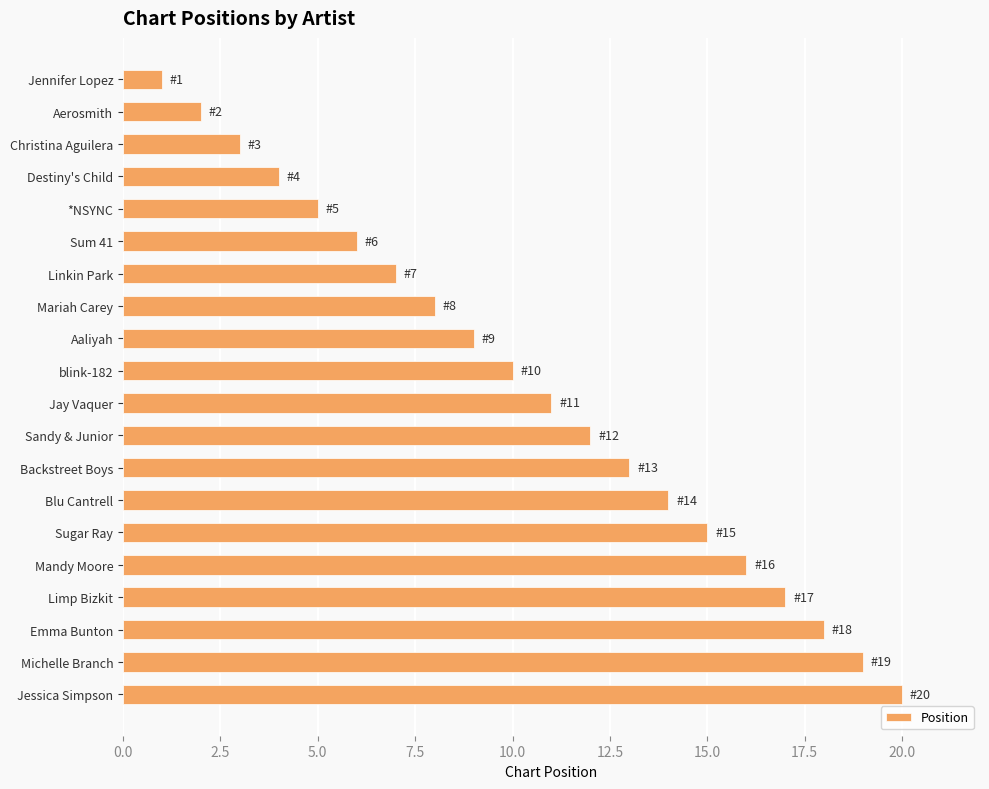

Which has a higher value, Sum 41 or Mariah Carey?

Mariah Carey